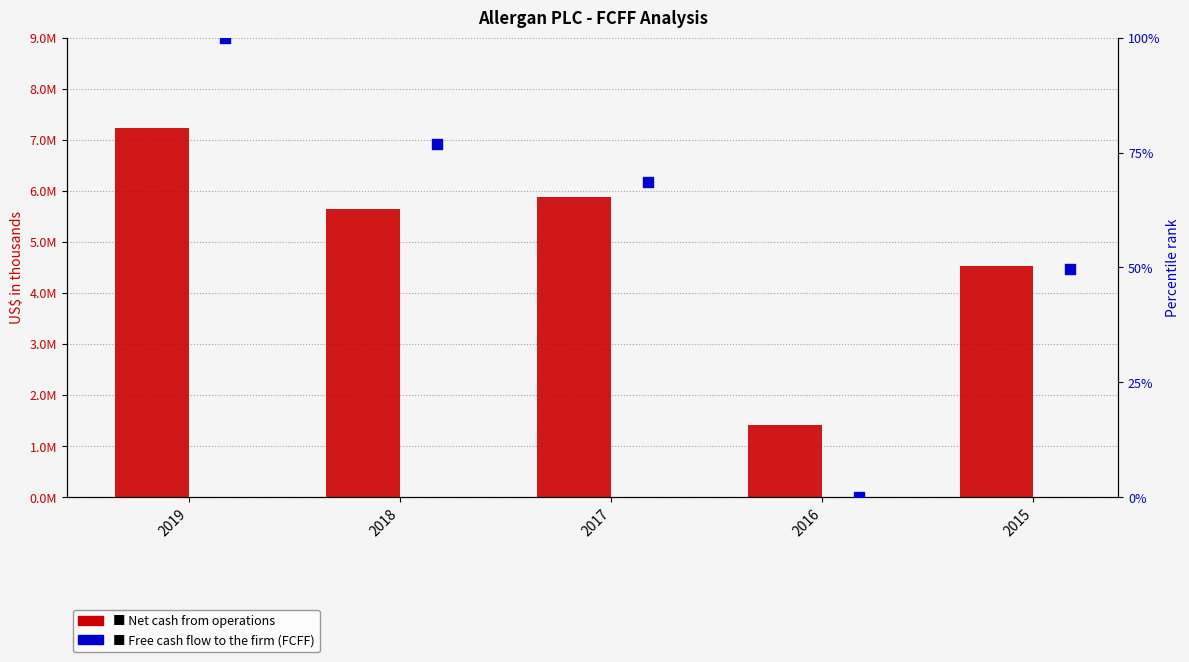

Which series contains the lowest Y value?

Free cash flow to the firm (FCFF)